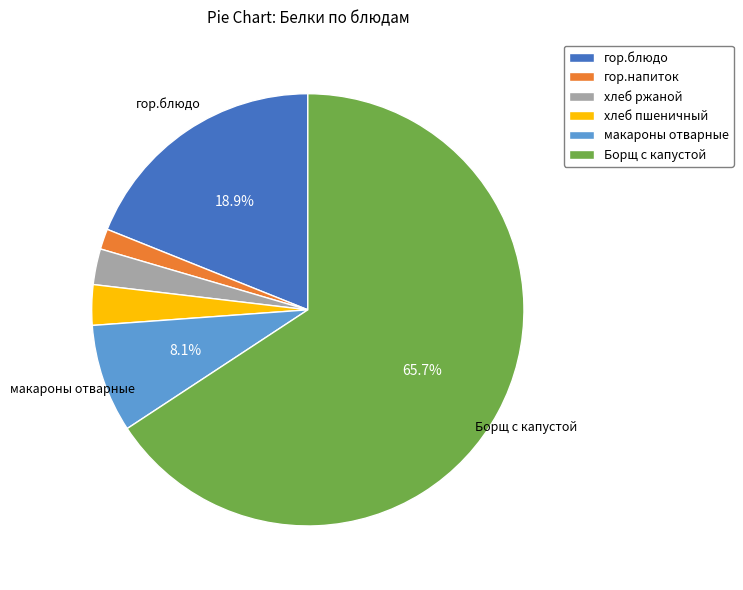

Which has a higher value, хлеб ржаной or гор.напиток?

хлеб ржаной